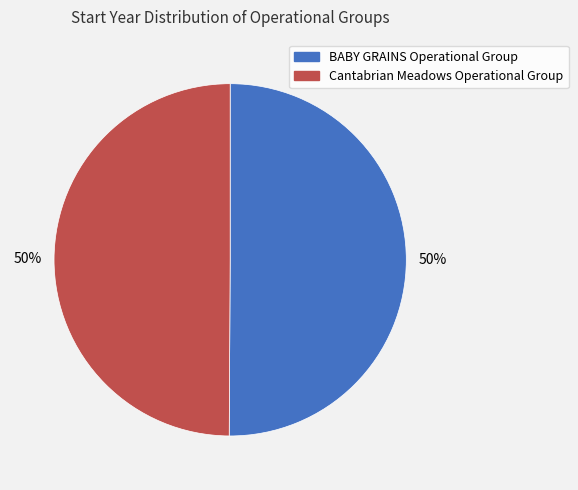

Approximately how many times larger is the value at Cantabrian Meadows Operational Group compared to BABY GRAINS Operational Group?

1.0